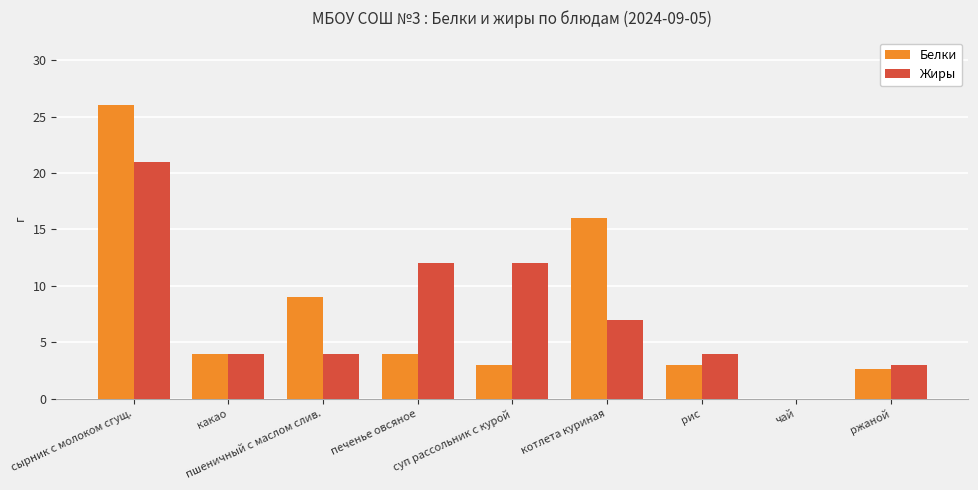

What is the sum of the Белки values at суп рассольник с курой and чай?

3.0